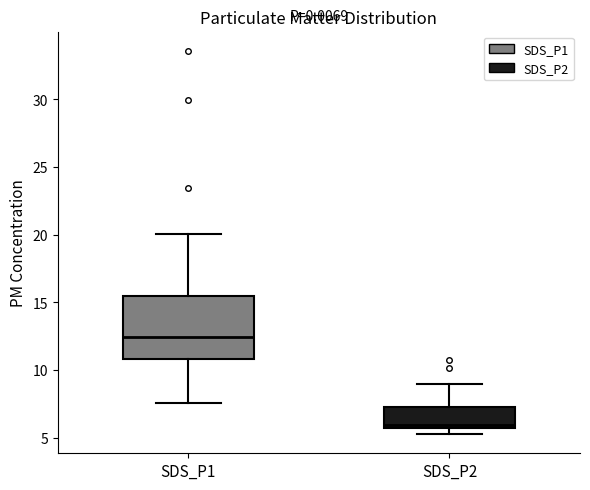

Where is the upper edge of the box for SDS_P2 on the y-axis? The values are not printed on the chart, so give them approximately, as read against the axis.

7.5